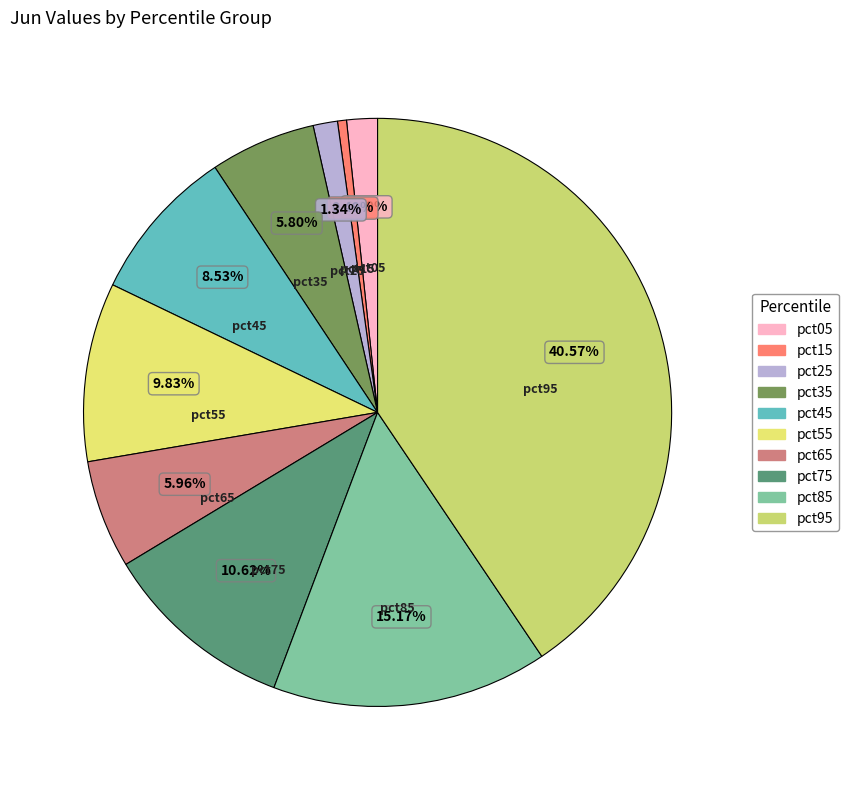

What percentage do pct85 and pct75 together represent?

25.8%